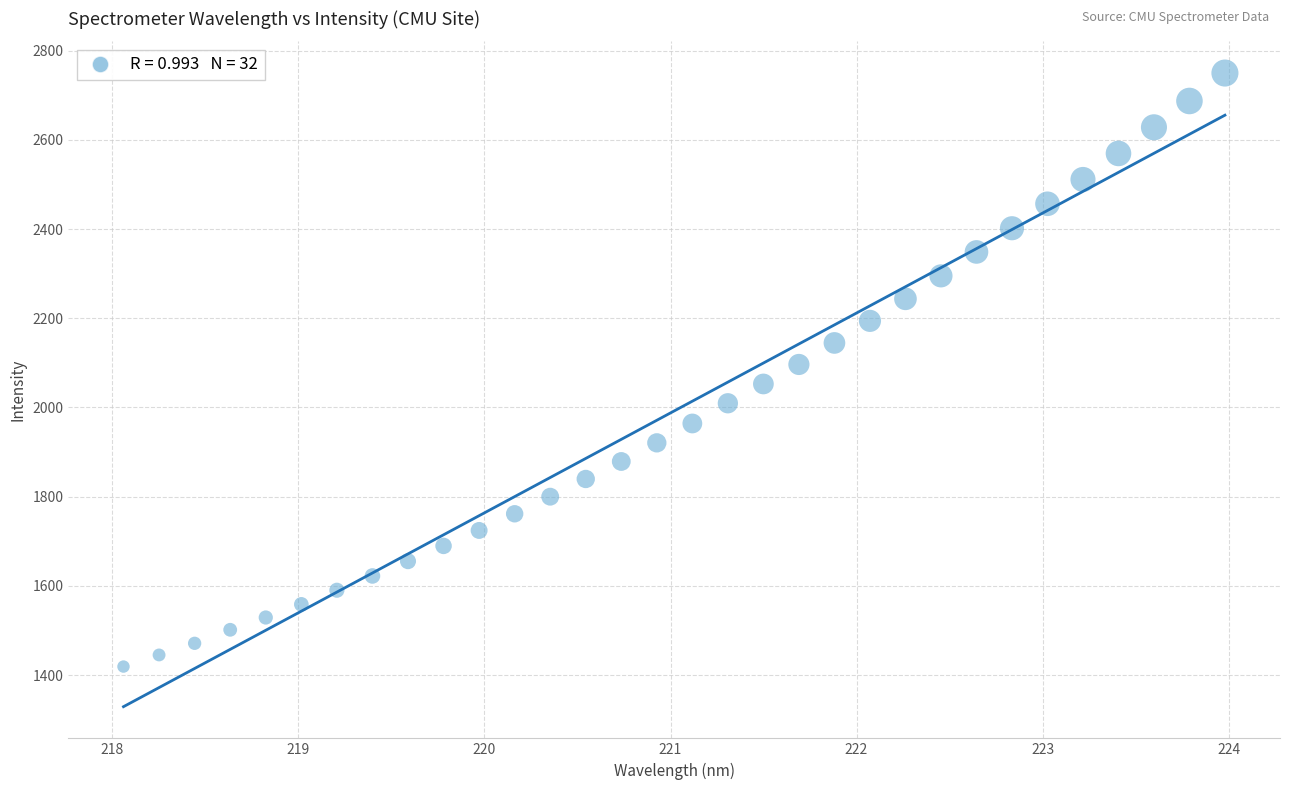

What is the range of X values (max minus min)?

5.9